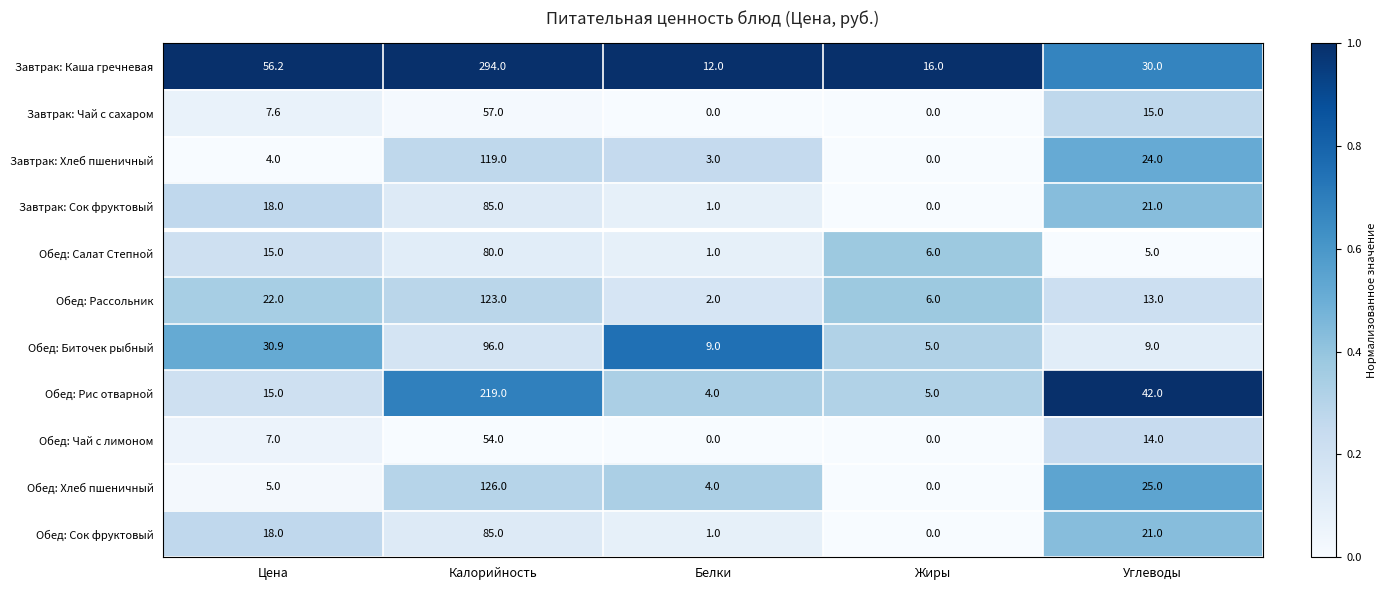

At which label is Обед: Рис отварной closest to 111?

Углеводы